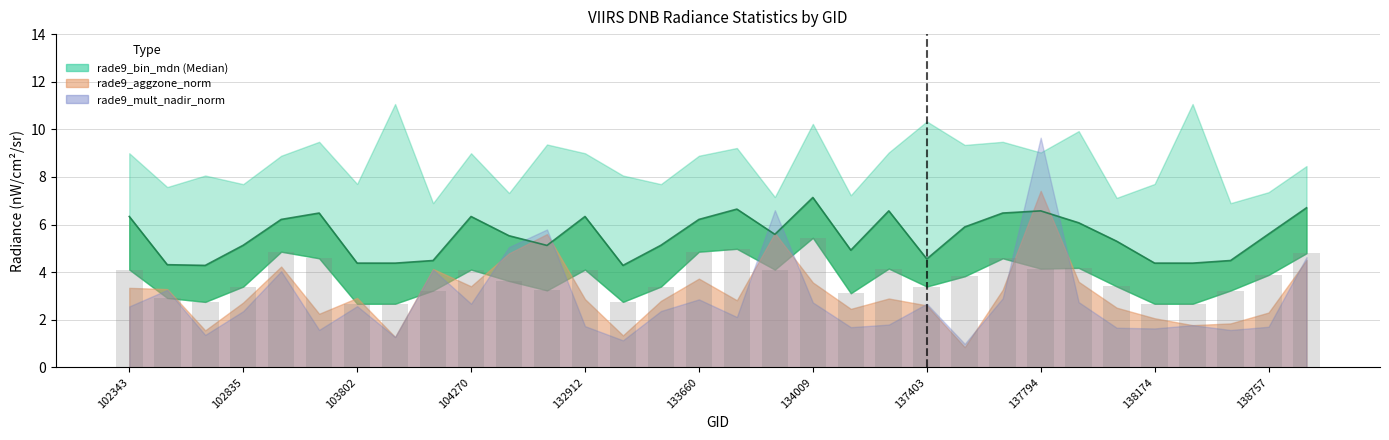

At which category is the sum across all series the highest?

137794